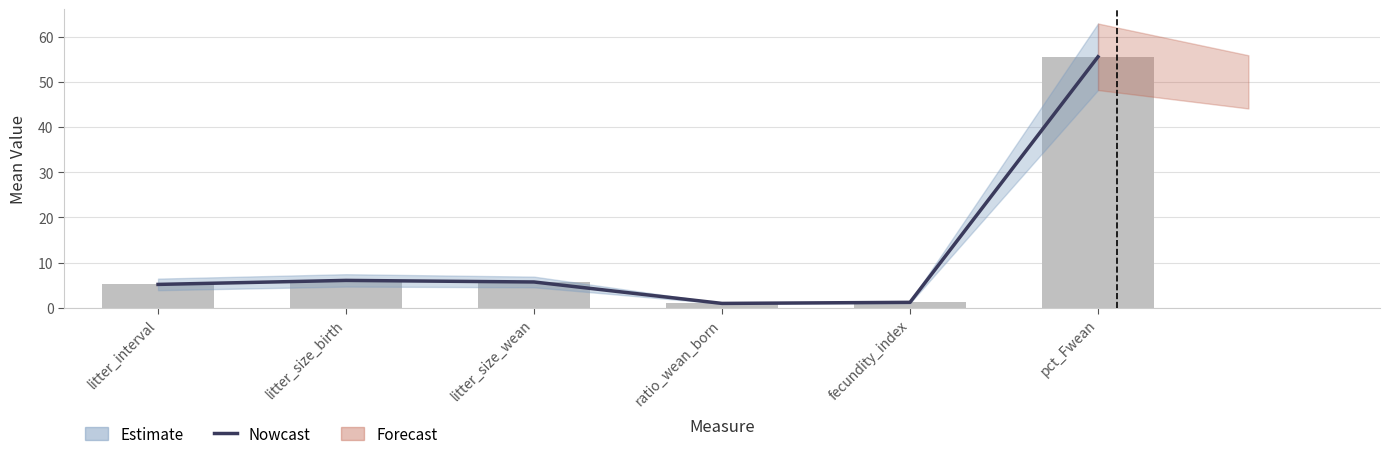

What is the change in value from litter_size_birth to fecundity_index?

-4.9